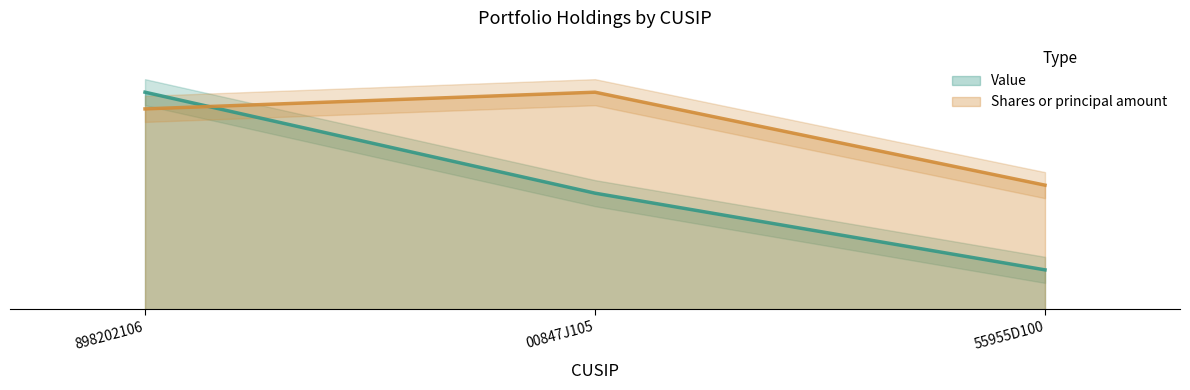

What position from the left is 55955D100?

3